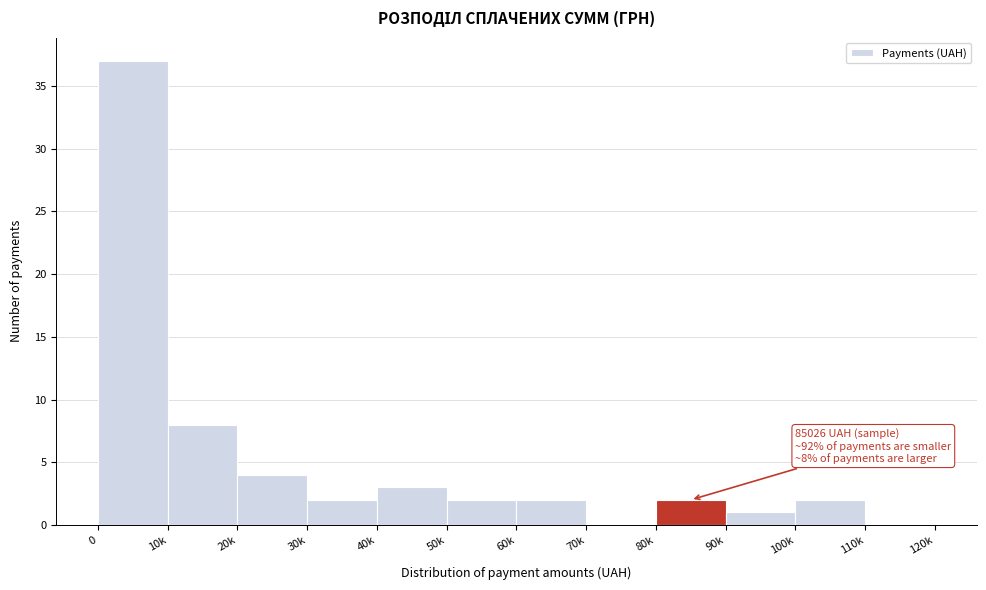

Reading left to right, transcribe all the data shown in this chart.

0=37	10k=8	20k=4	30k=2	40k=3	50k=2	60k=2	70k=0	80k=2	90k=1	100k=2	110k=0